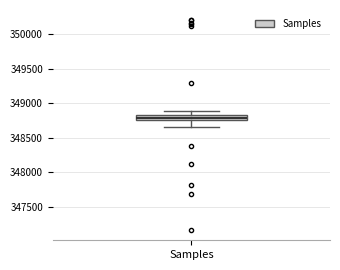

Where does the upper whisker of the box for Samples end on the y-axis? The values are not printed on the chart, so give them approximately, as read against the axis.

348900